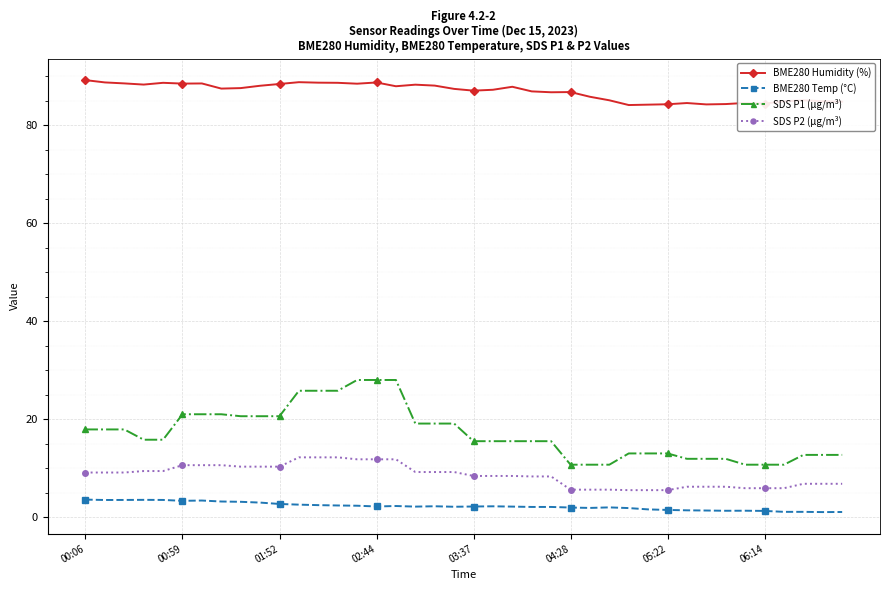

True or false: BME280 Temp (°C) has more than 1 interior local peaks.

True